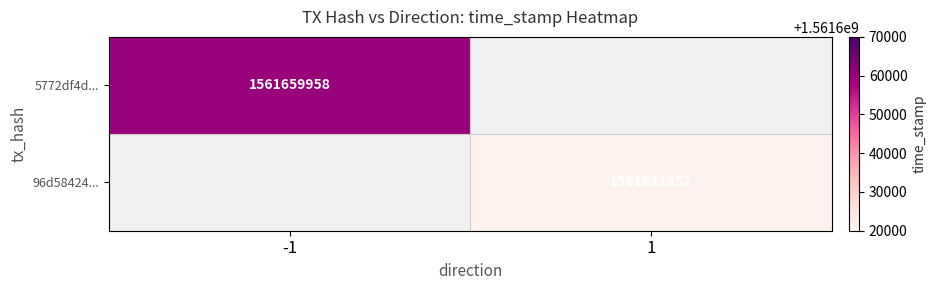

True or false: 96d58424... has a value of 1561621352 at 1.

True